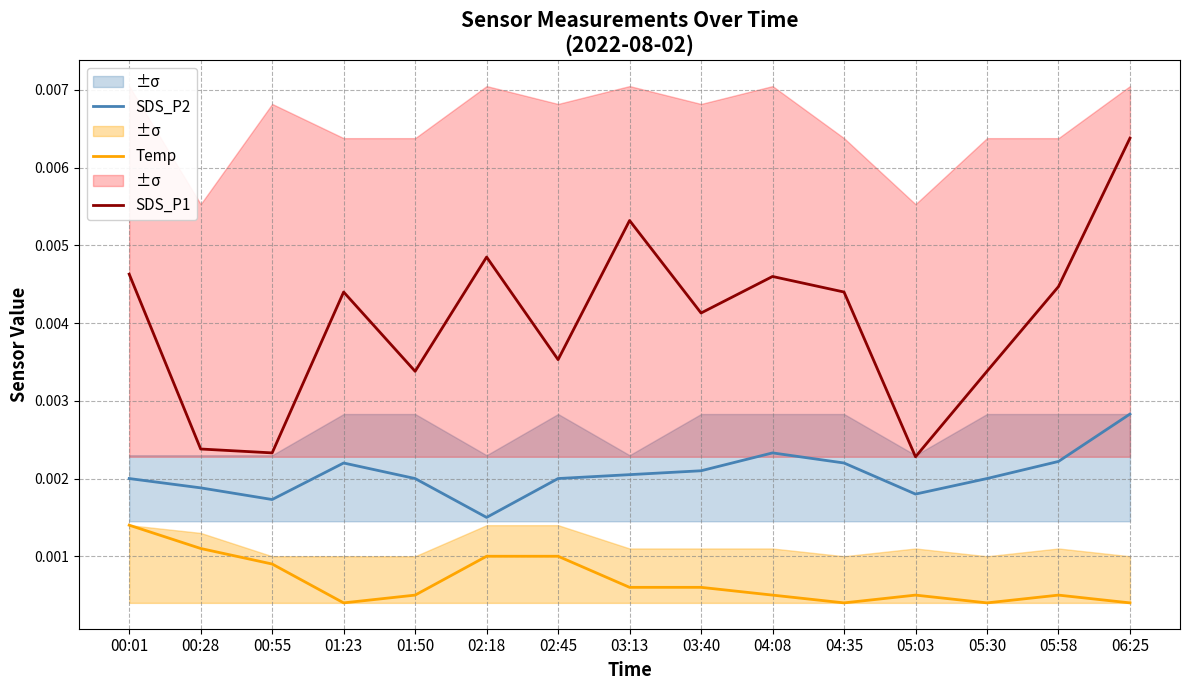

True or false: Temp and SDS_P1 cross at least once.

False